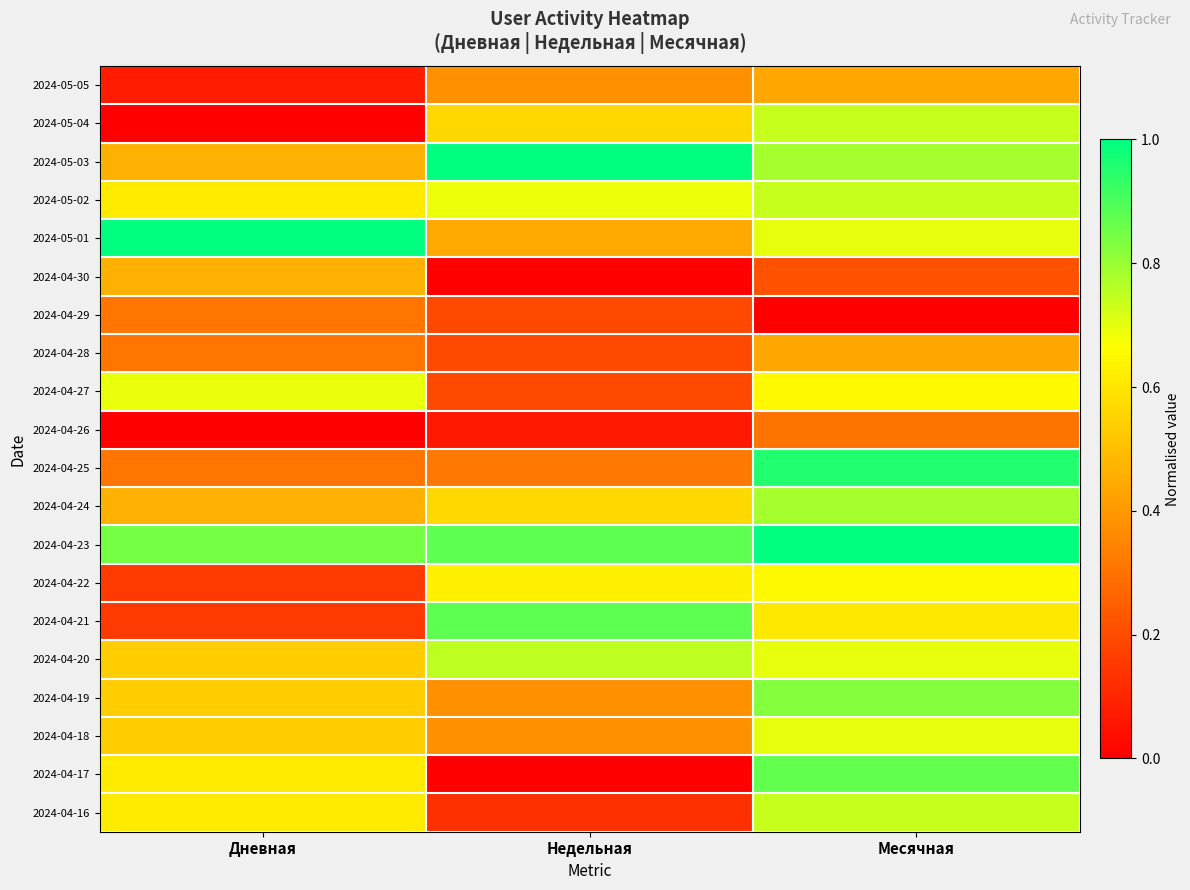

What is the spread (max minus min) of values at Дневная?

1.0